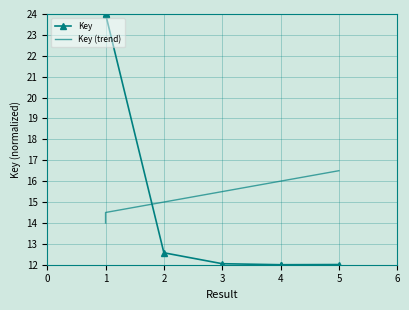

Is the value of Key at 2 greater than the value of Key (trend) at 5?

No